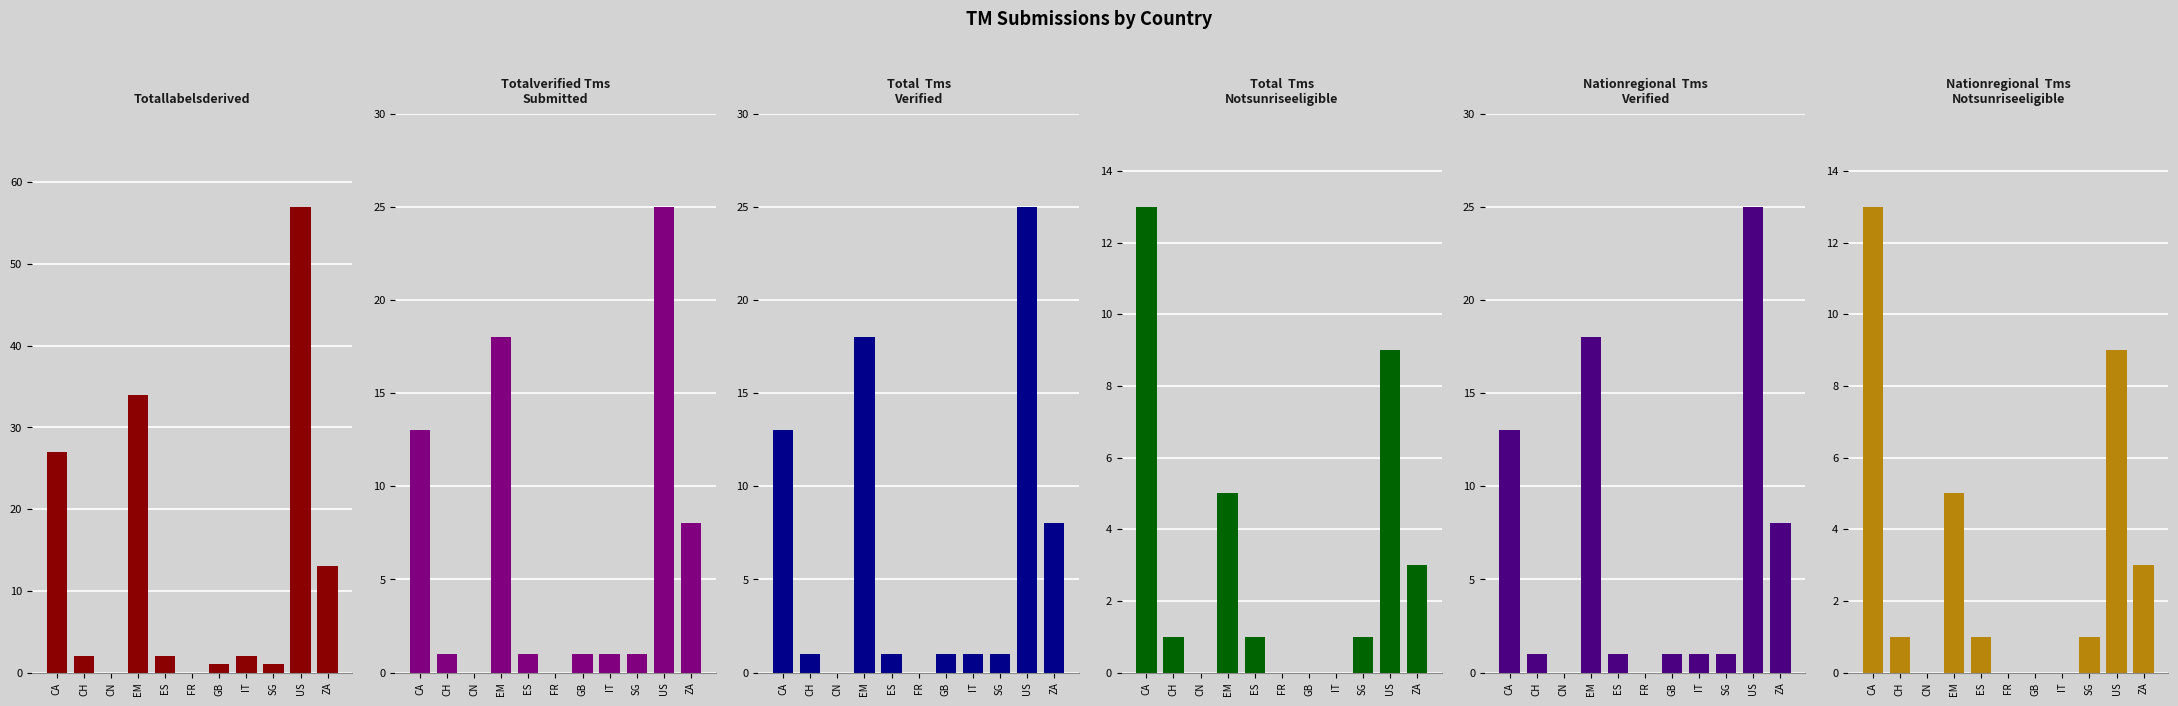

What is the label of the 8th bar from the left?

IT